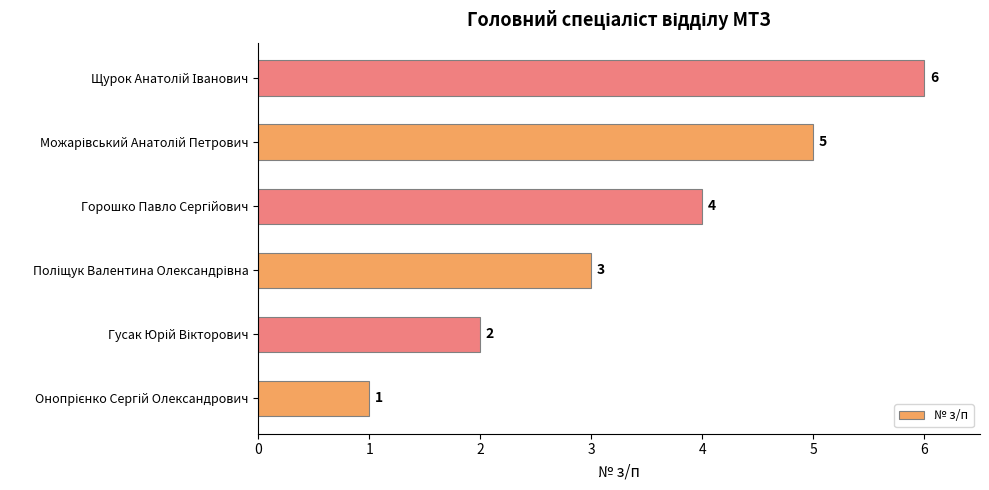

What is the sum of all values?

21